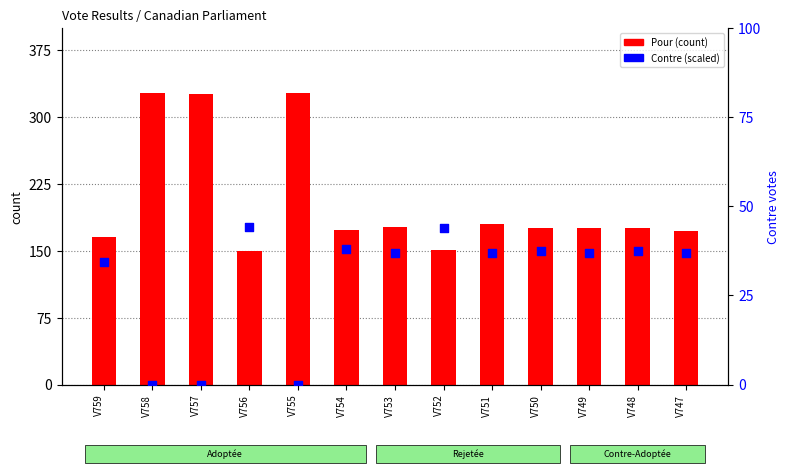

Which series has the largest total across all categories?

Pour